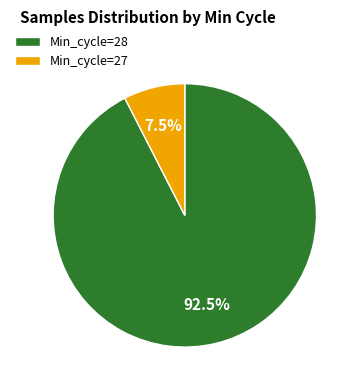

How many segments does this pie chart have?

2